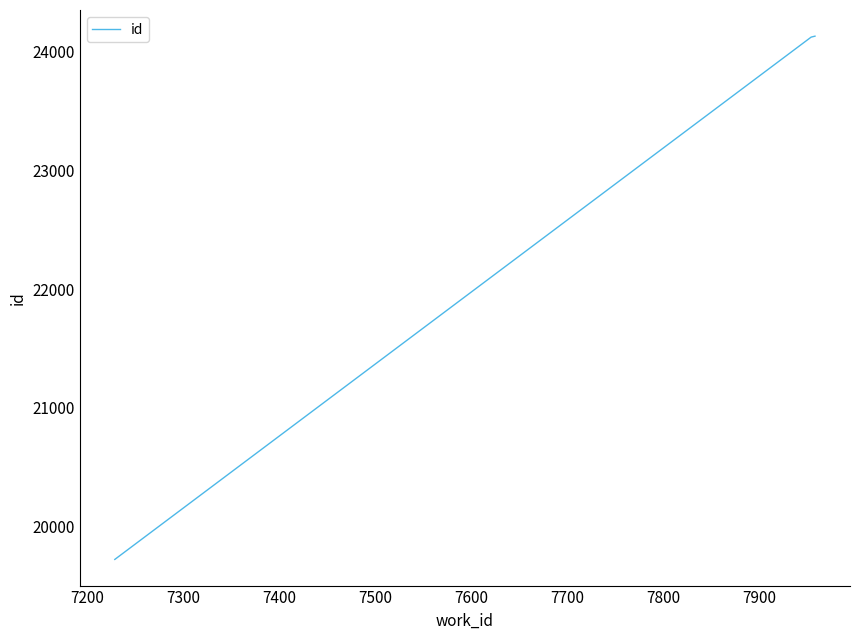

What is the difference between the second highest and minimum values?

4407